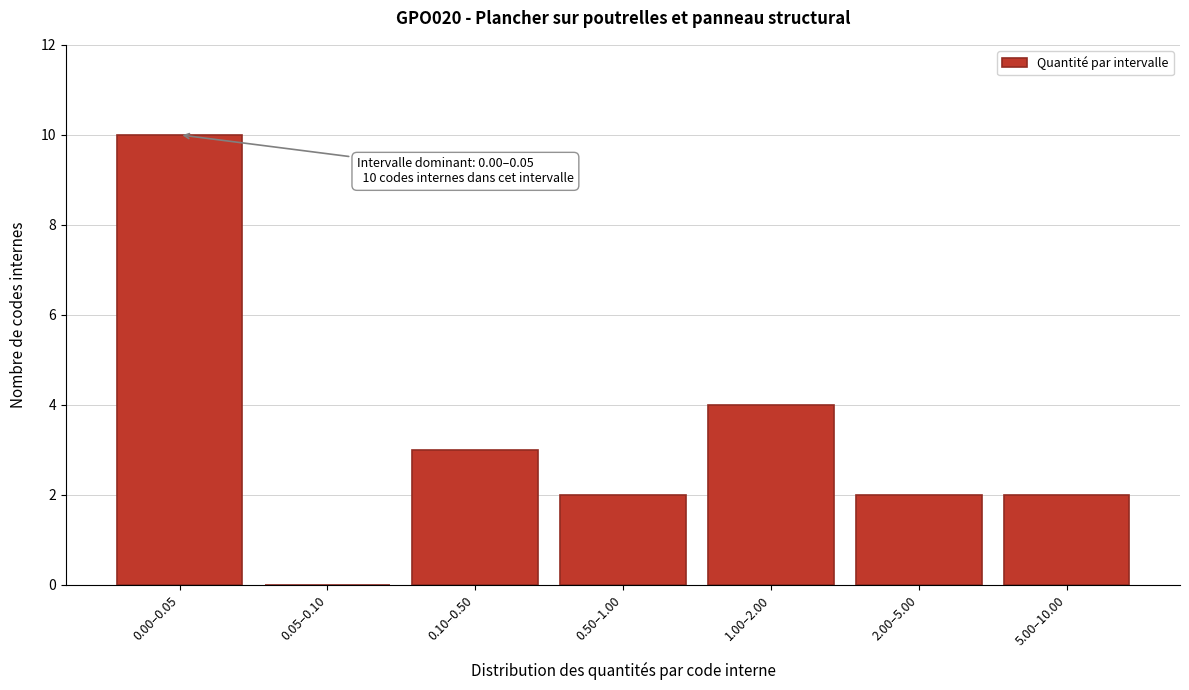

Between 5.00–10.00 and 1.00–2.00, which is larger?

1.00–2.00